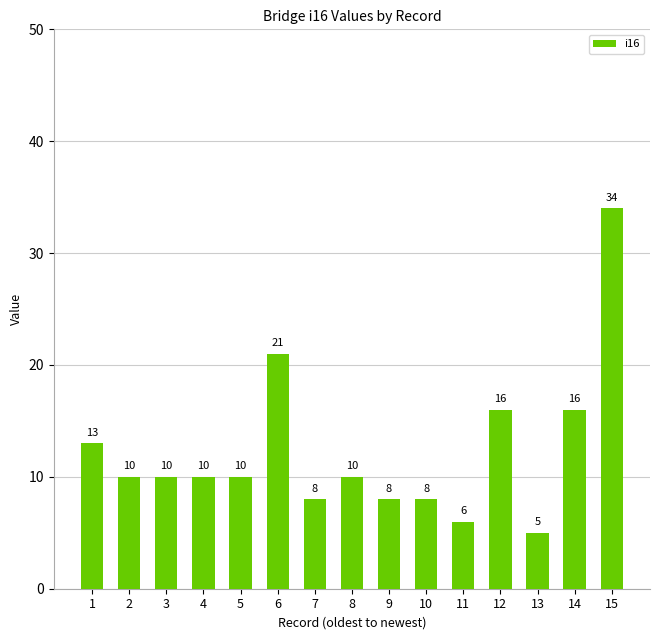

What is the average value?

12